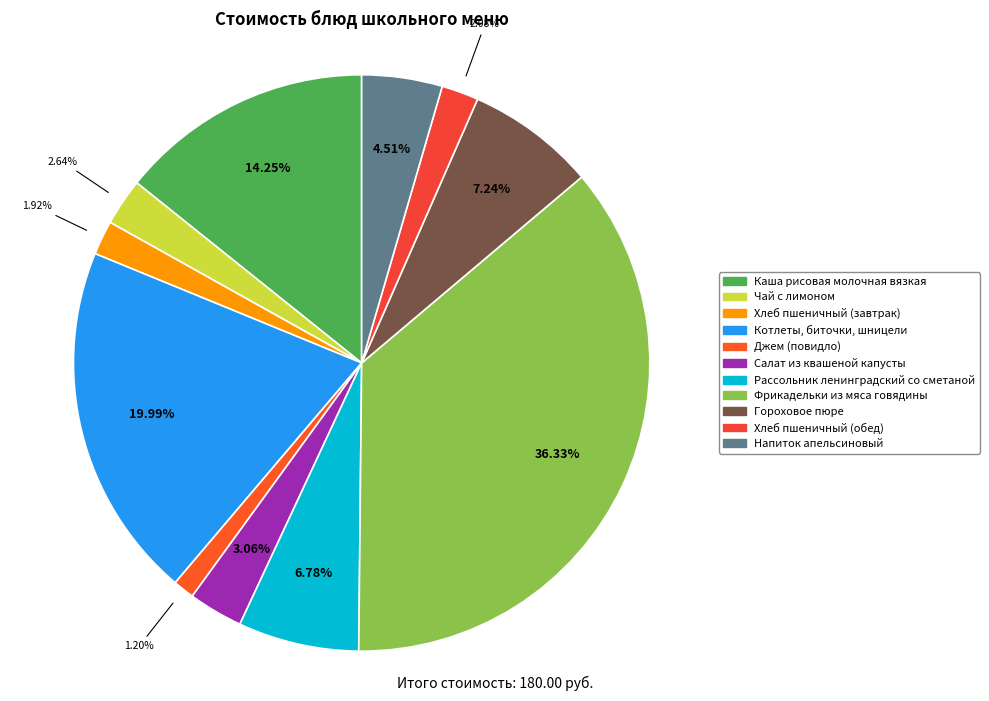

To the nearest percent, what is the difference between the Каша рисовая молочная вязкая and Чай с лимоном slice percentages?

12%